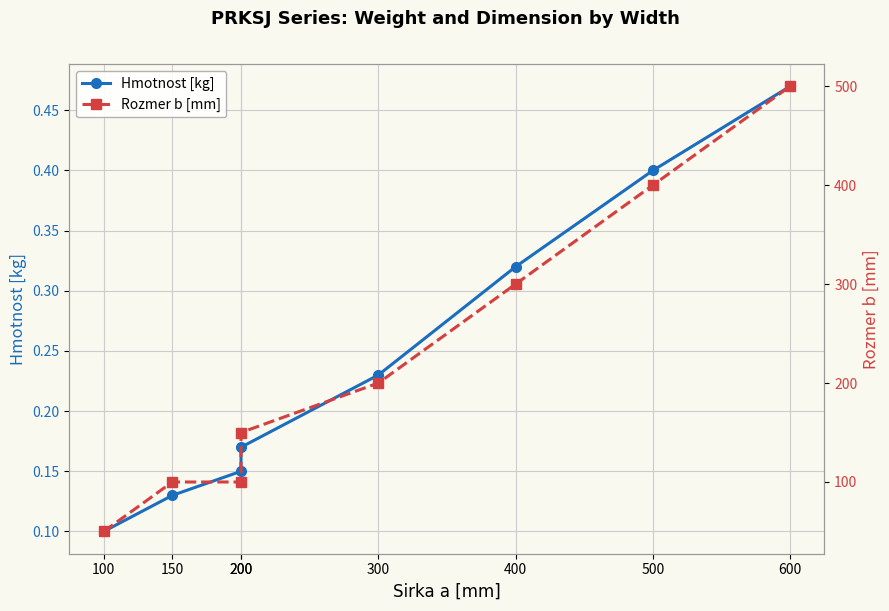

Which series has the widest spread of values?

Rozmer b [mm]